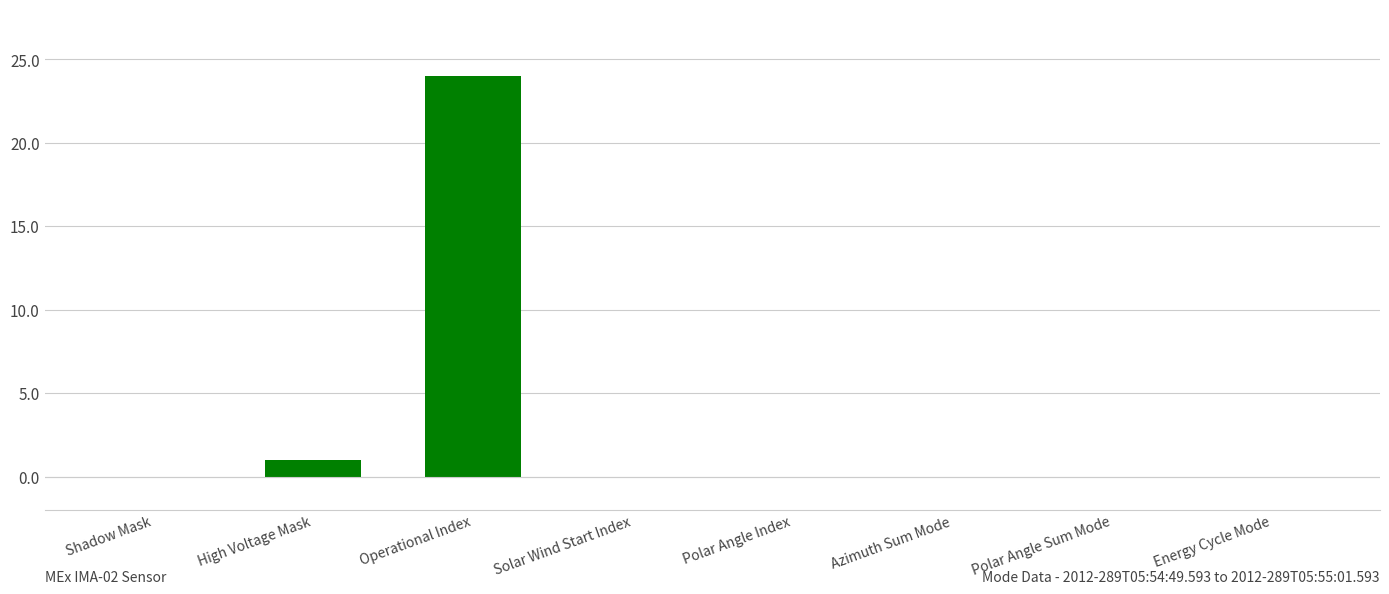

Reading left to right, list all the values displayed in this chart.

Shadow Mask=0	High Voltage Mask=1	Operational Index=24	Solar Wind Start Index=0	Polar Angle Index=0	Azimuth Sum Mode=0	Polar Angle Sum Mode=0	Energy Cycle Mode=0